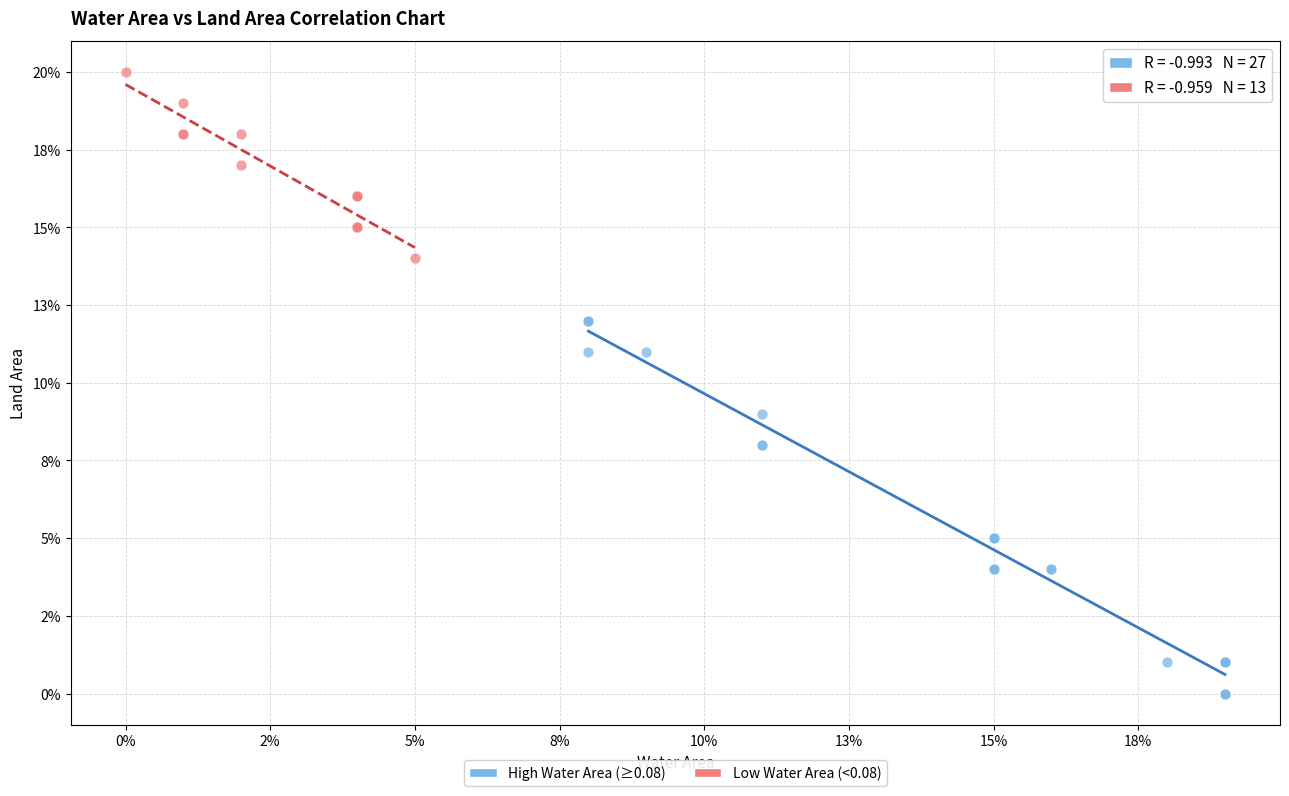

What are all the series names shown in the legend?

High Water Area (≥0.08), Low Water Area (<0.08)